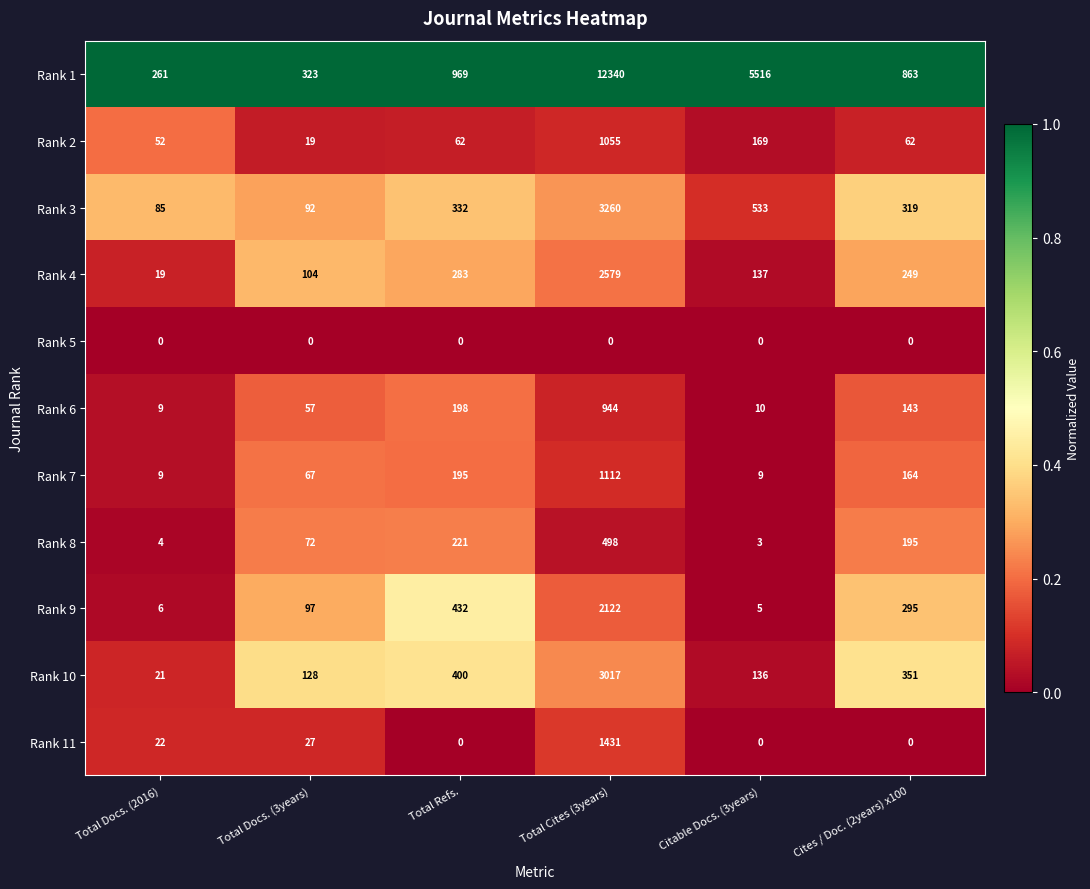

What is the total value across all series at Total Refs.?

3092